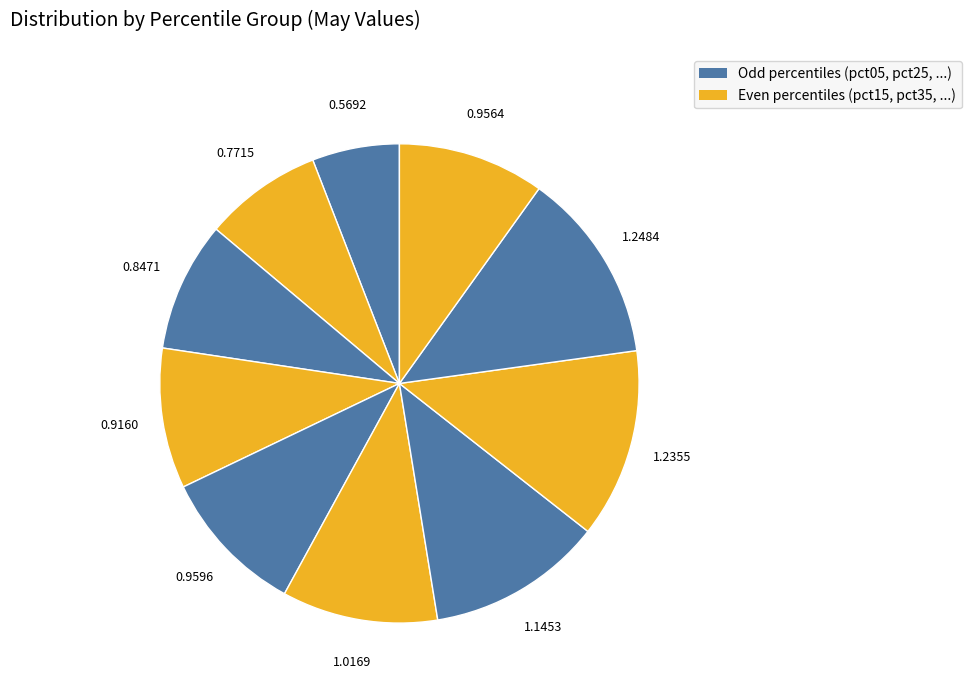

Which category has the biggest portion of the pie?

pct85